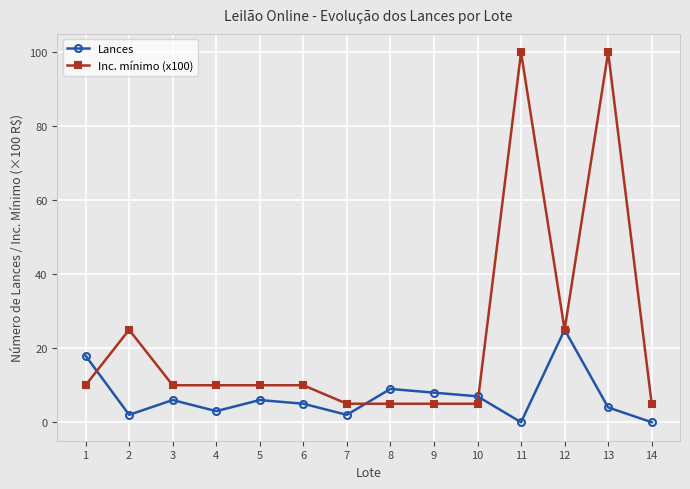

Reading left to right, list all the values displayed in this chart.

Lances: 18	2	6	3	6	5	2	9	8	7	0	25	4	0
Inc. mínimo (x100): 10	25	10	10	10	10	5	5	5	5	100	25	100	5